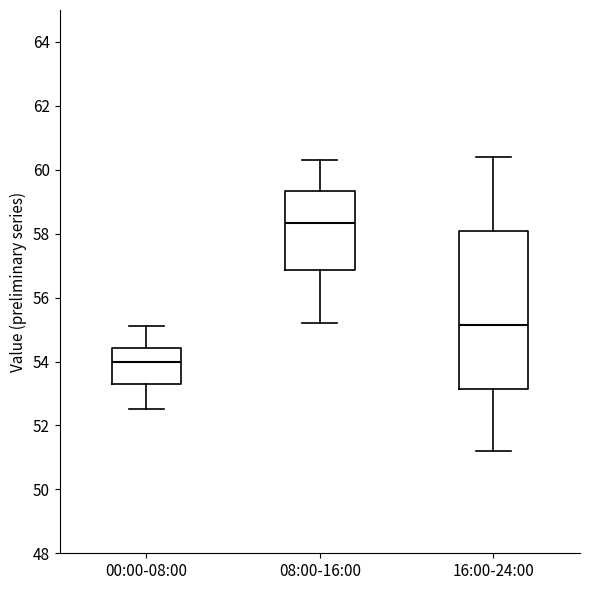

Which box is the tallest, from its lower edge to its upper edge?

16:00-24:00